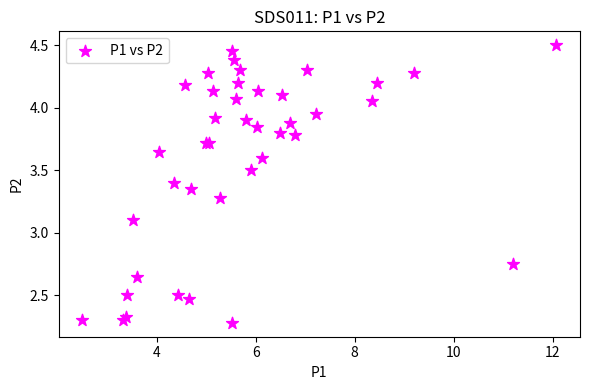

What Y value in the scatter plot is closest to 3?

3.1